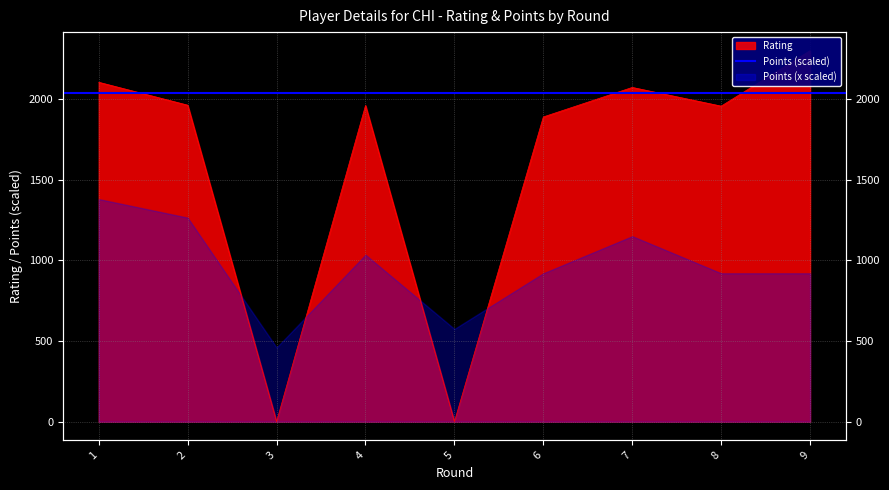

List the labels in order of value, smallest first.

3, 5, 6, 8, 4, 2, 7, 1, 9